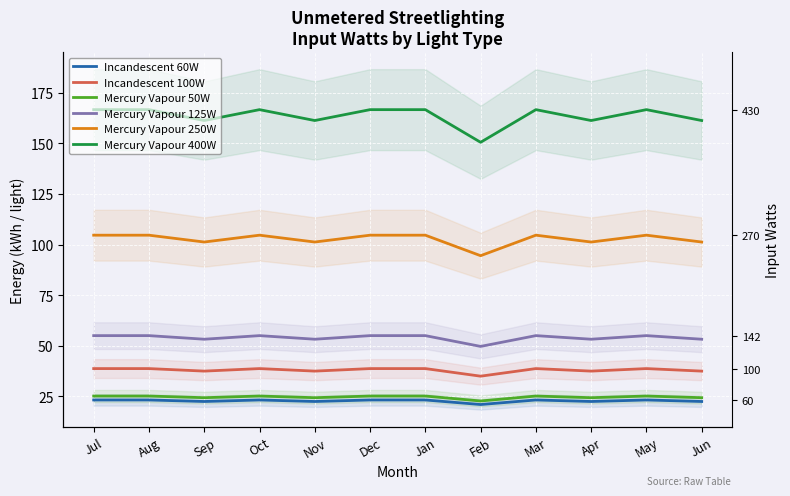

Where is the first local maximum for Incandescent 100W?

Oct